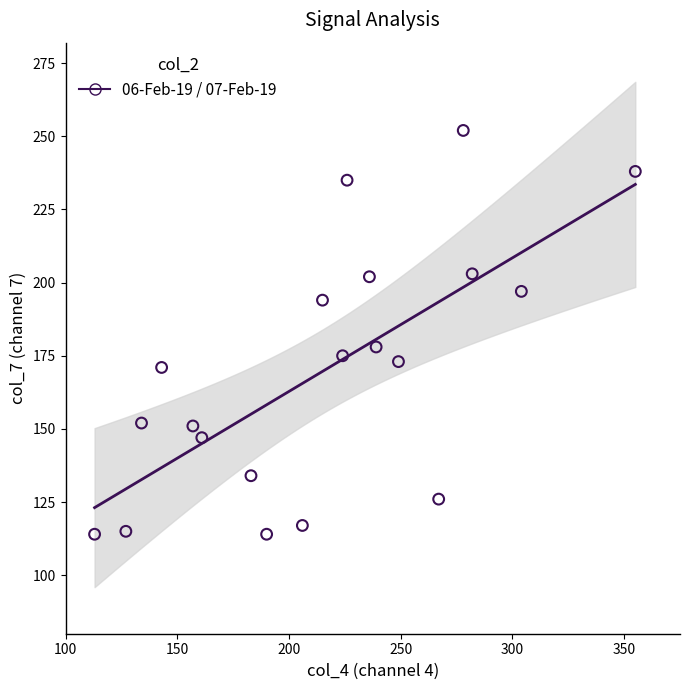

What is the range of X values (max minus min)?

242